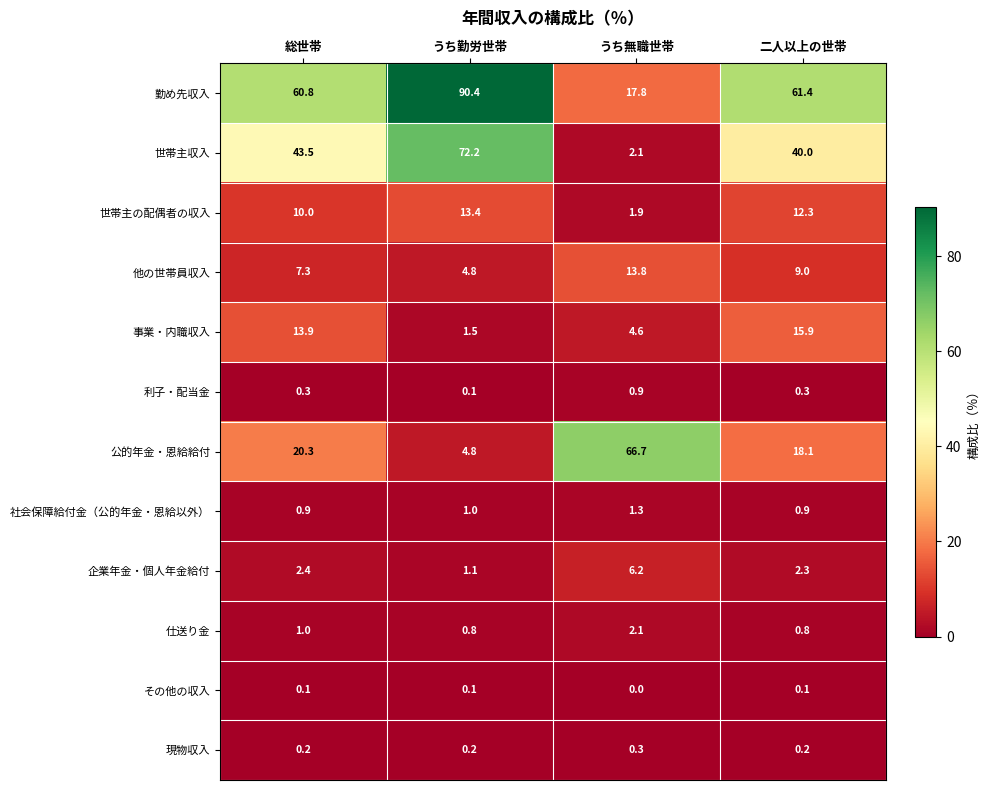

Read the 世帯主の配偶者の収入 value at うち無職世帯.

1.9